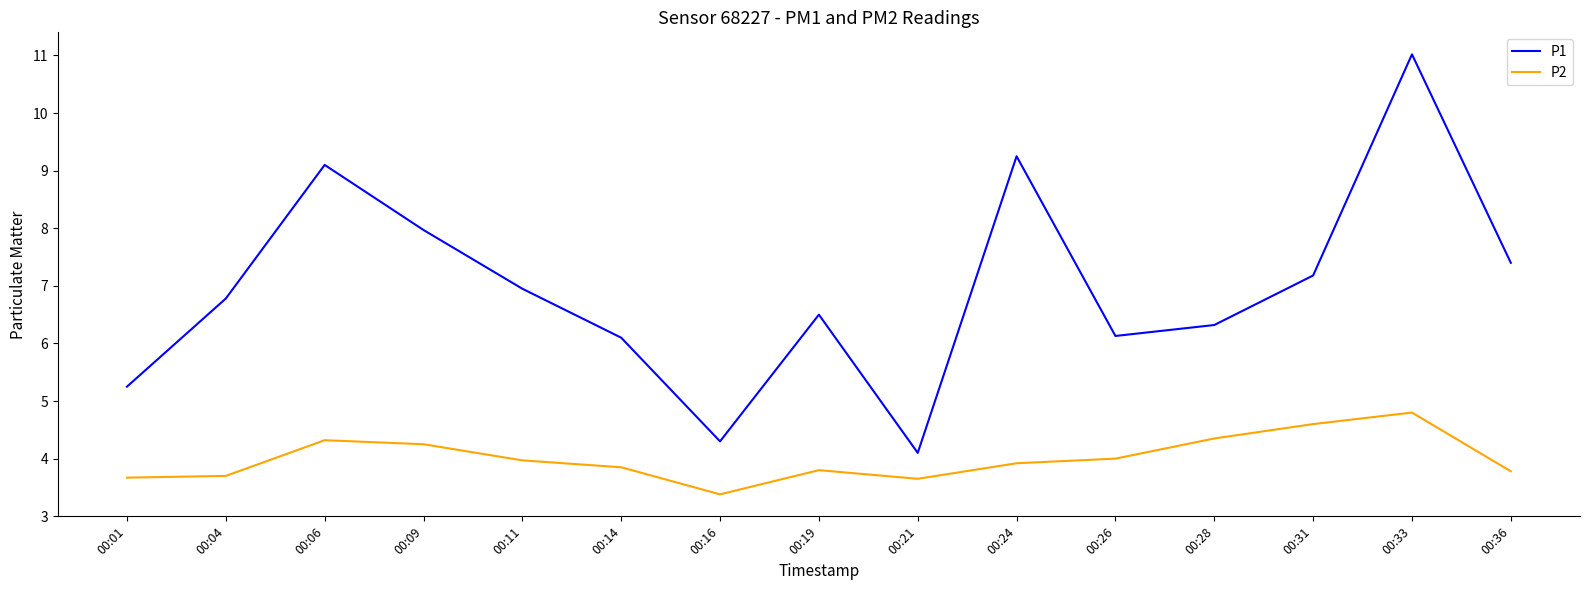

What is the maximum value for P1?

11.0